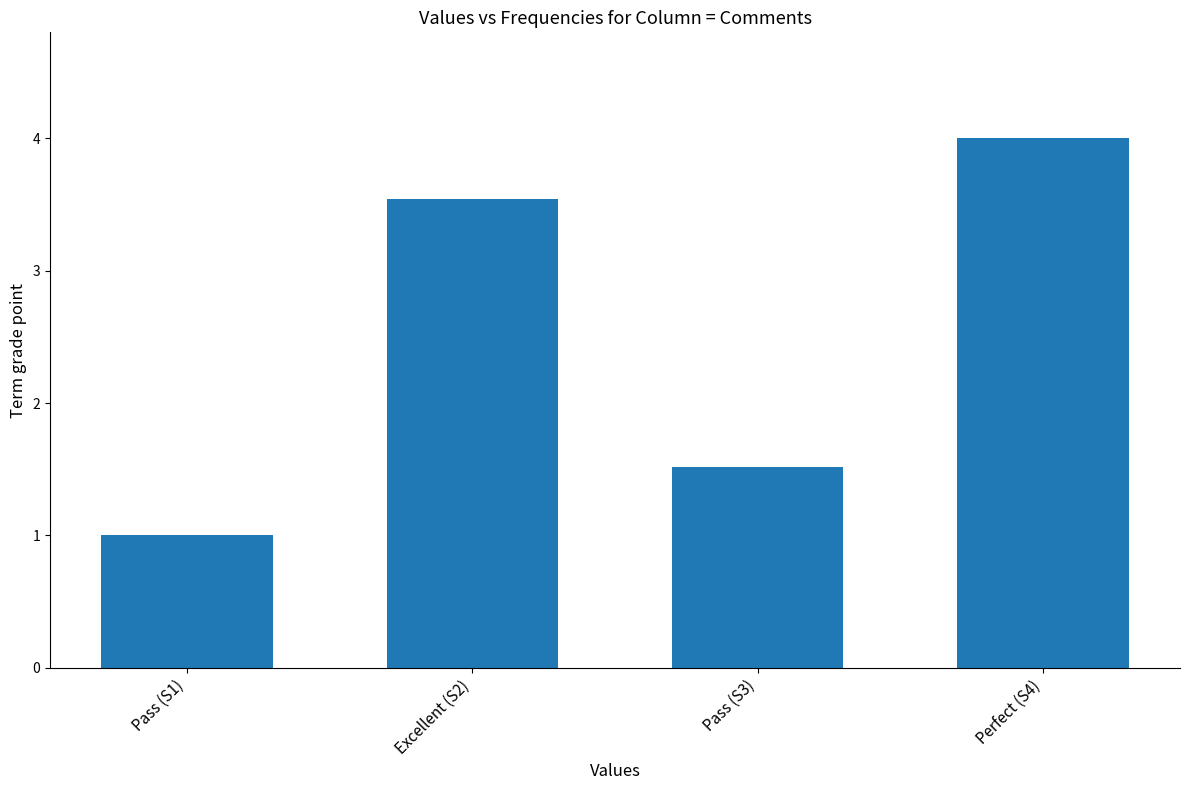

What is the value of the 3rd bar from the left?

1.5